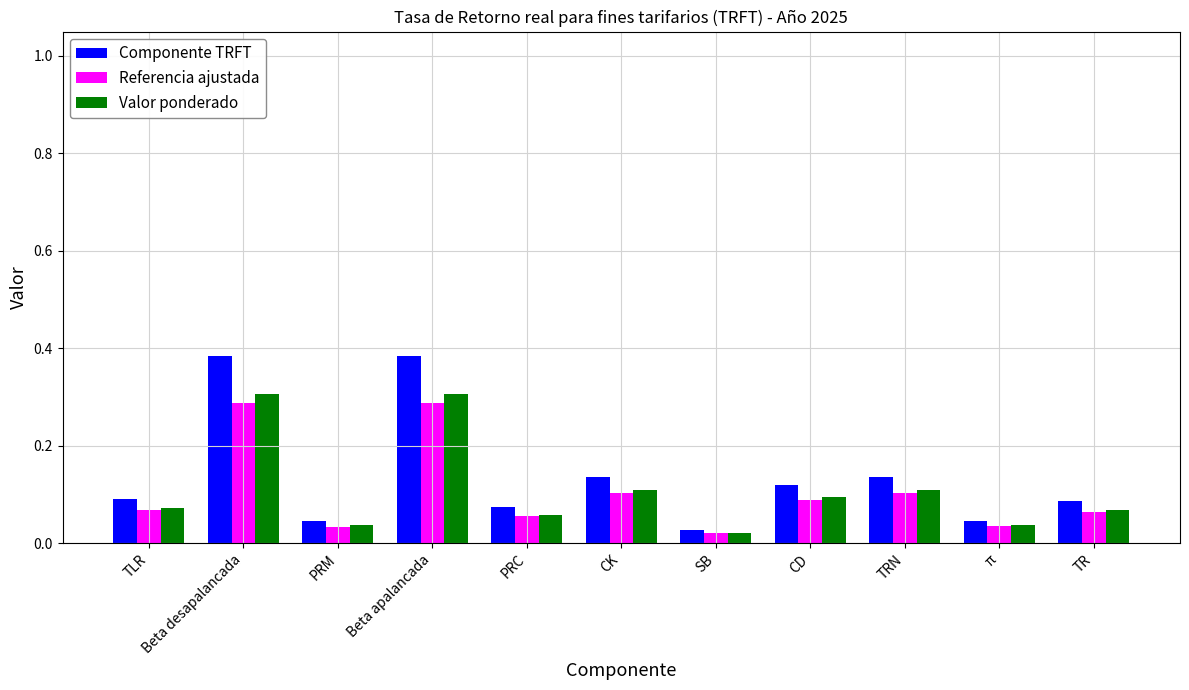

Which series changed the most between SB and TR?

Componente TRFT